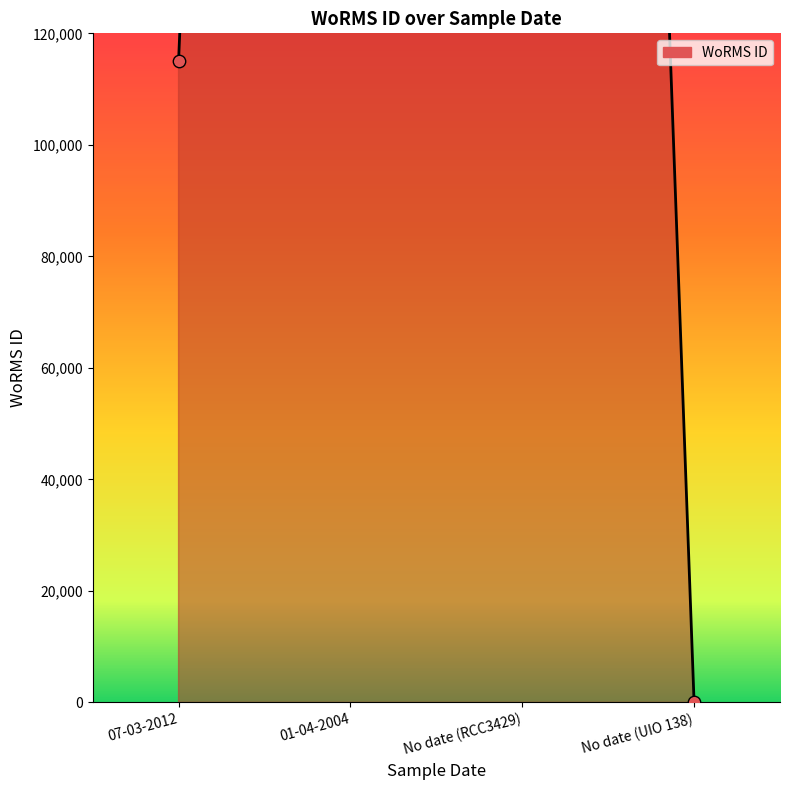

Which has a higher value, 01-04-2004 or No date (RCC3429)?

01-04-2004